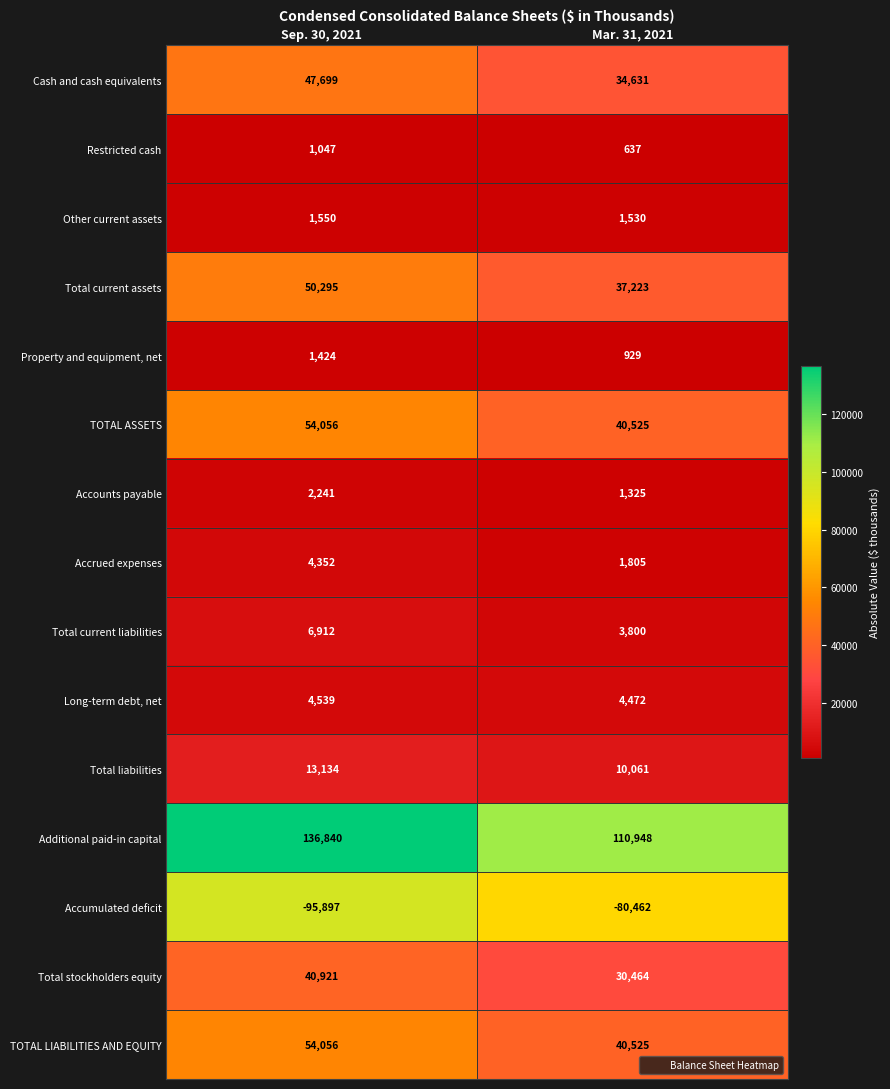

Read the Accumulated deficit value at Sep. 30, 2021.

-95897